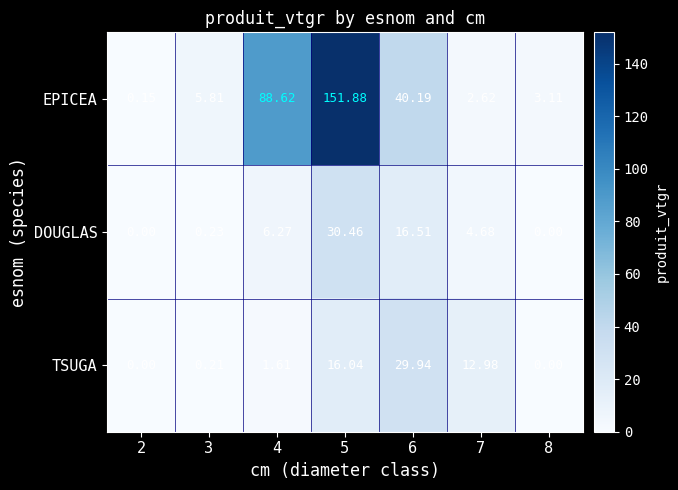

Which series changed the most between 4 and 5?

EPICEA